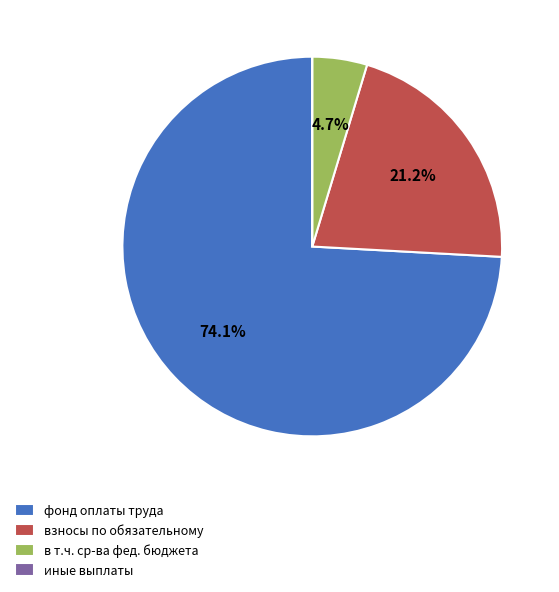

Which category has the biggest portion of the pie?

фонд оплаты труда